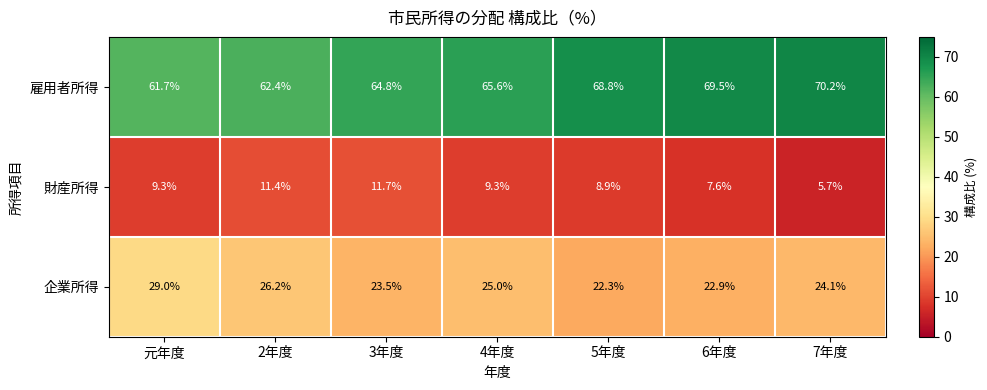

Which category has the lowest value across all series?

7年度